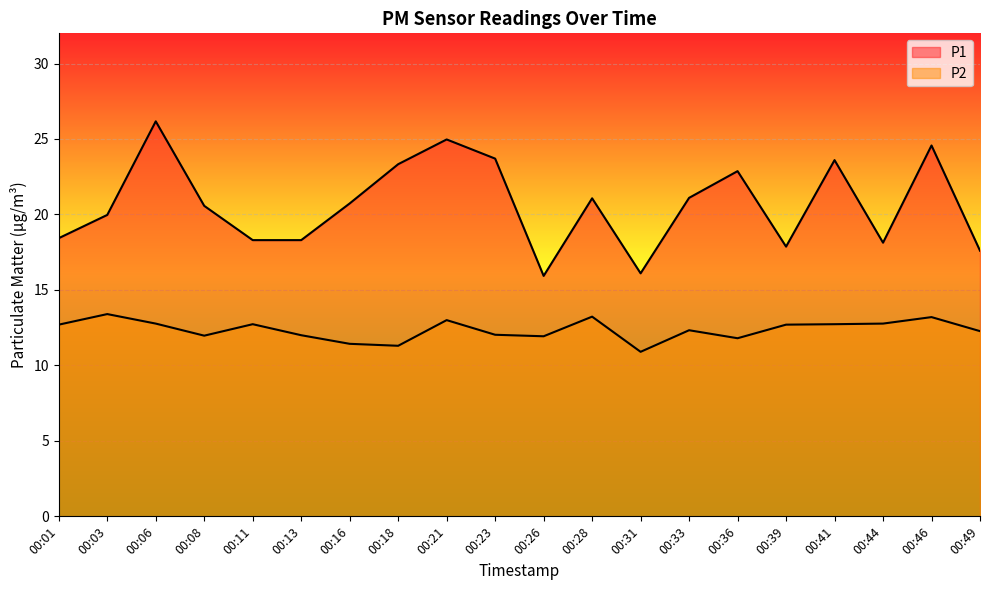

What is the minimum value shown in the chart?

10.9